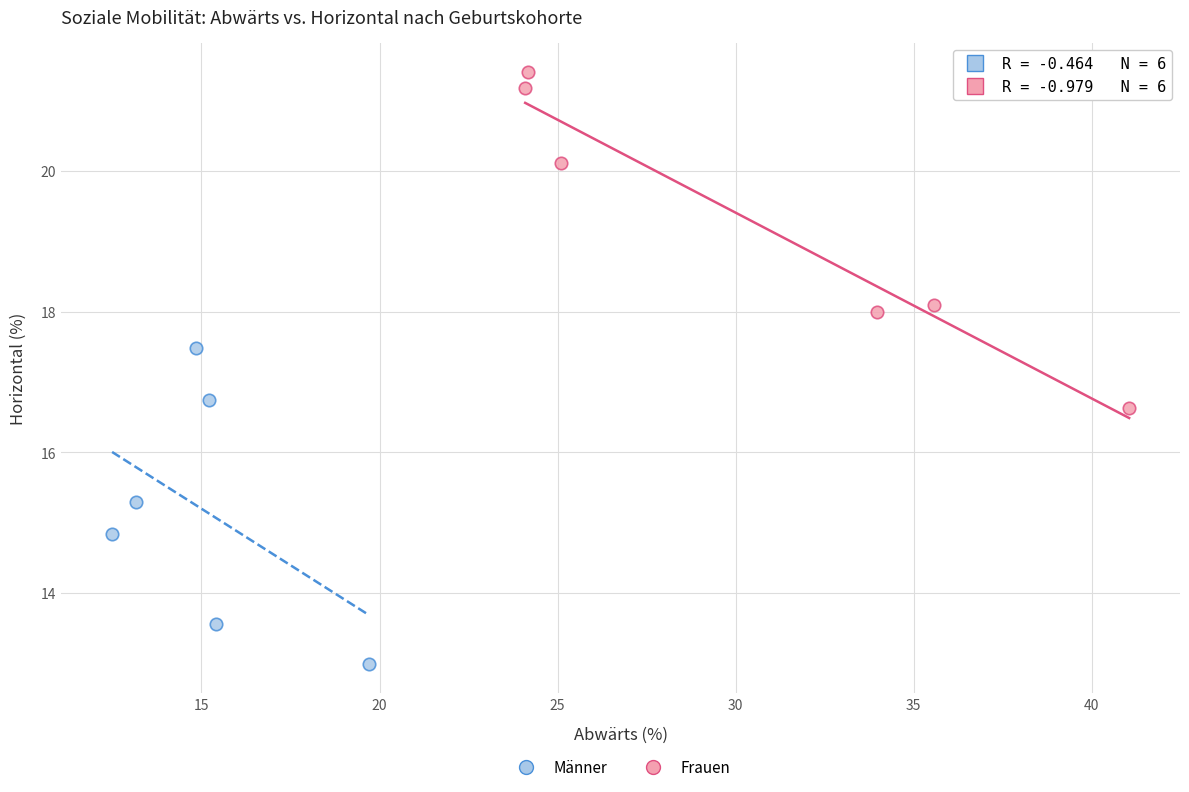

Which series reaches the minimum Y coordinate?

Männer